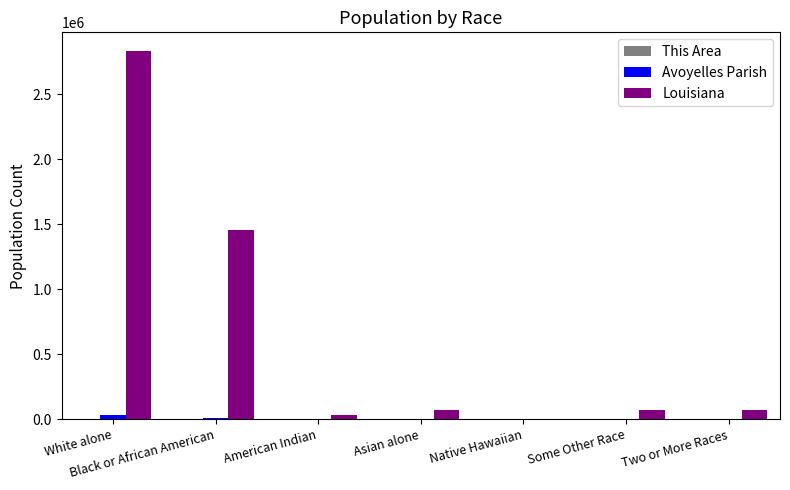

The value of Louisiana at Black or African American is 1452396. True or false?

True